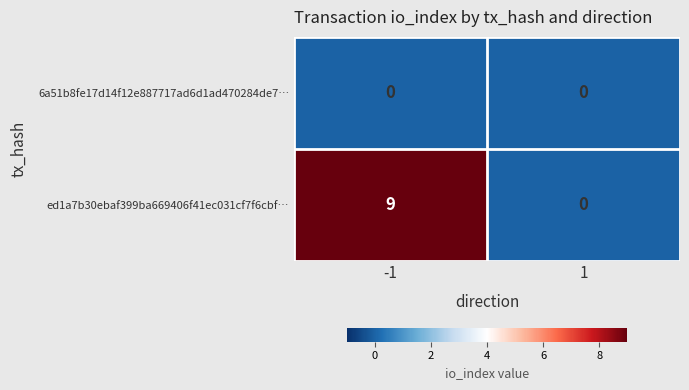

The value of ed1a7b30ebaf399ba669406f41ec031cf7f6cbf… at -1 is 9. True or false?

True